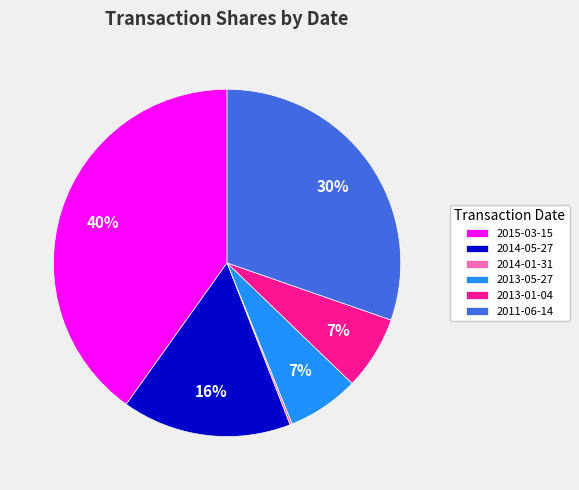

What percentage is the 2014-05-27 slice, to the nearest percent?

16%